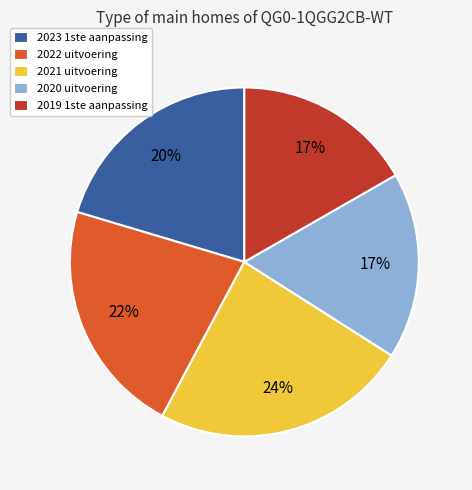

How many slices are in this pie chart?

5